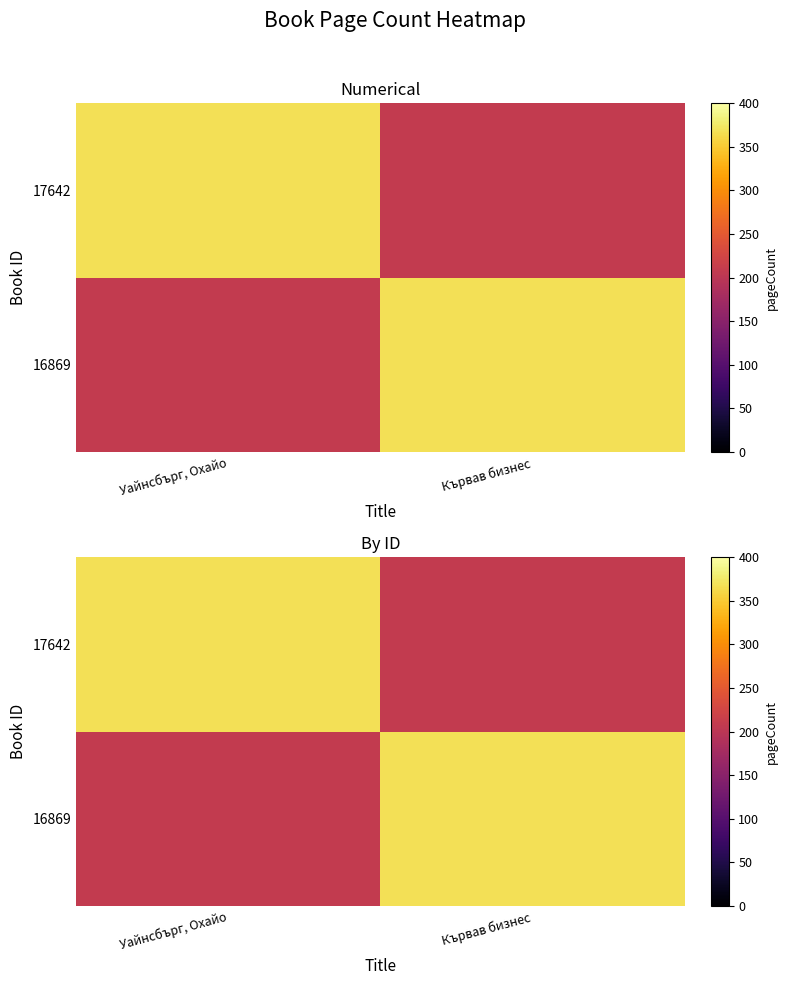

What is the minimum value for 16869?

208